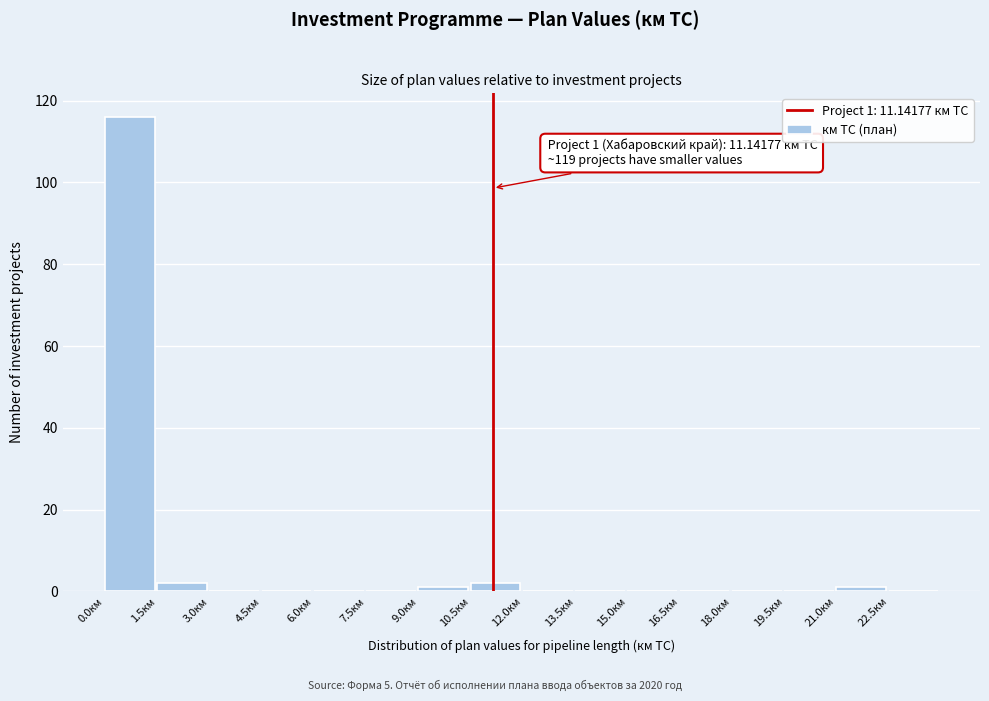

Which range on the x-axis has the tallest bar?

0.0 to 1.5